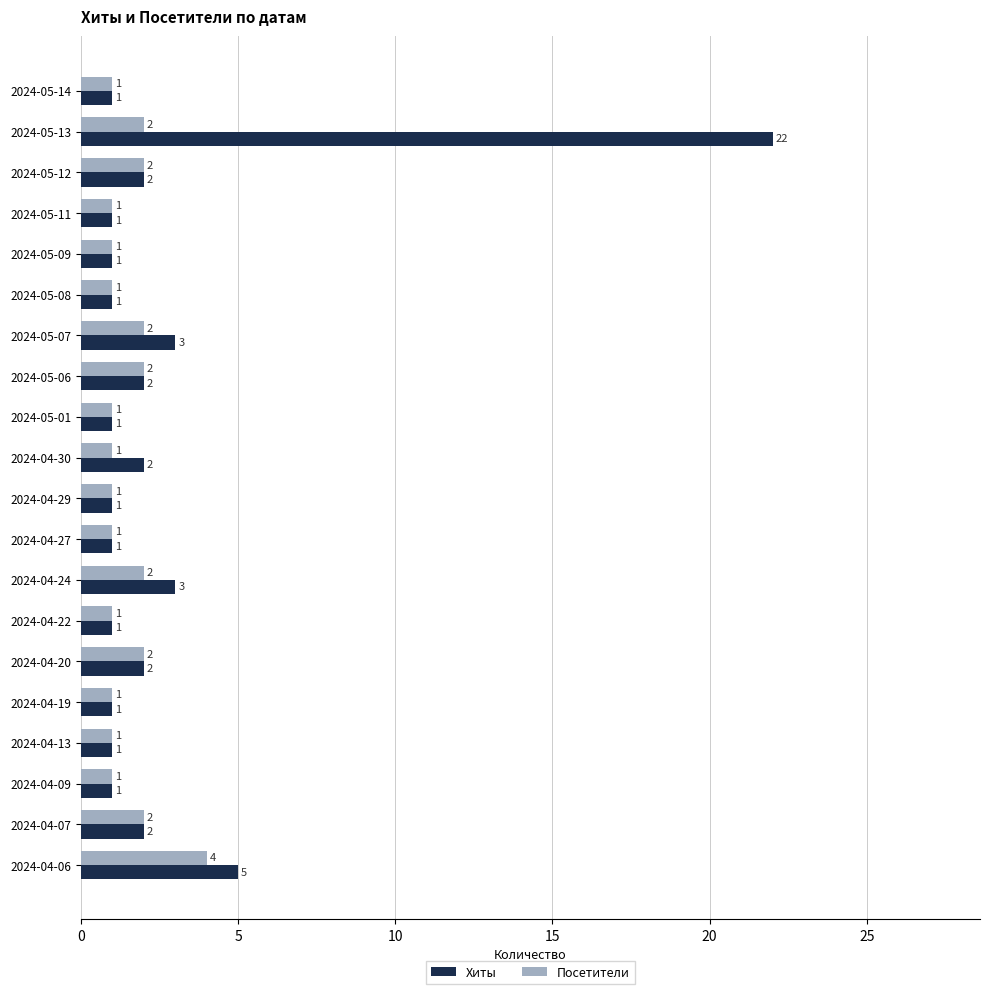

Which series has the largest total across all categories?

Хиты